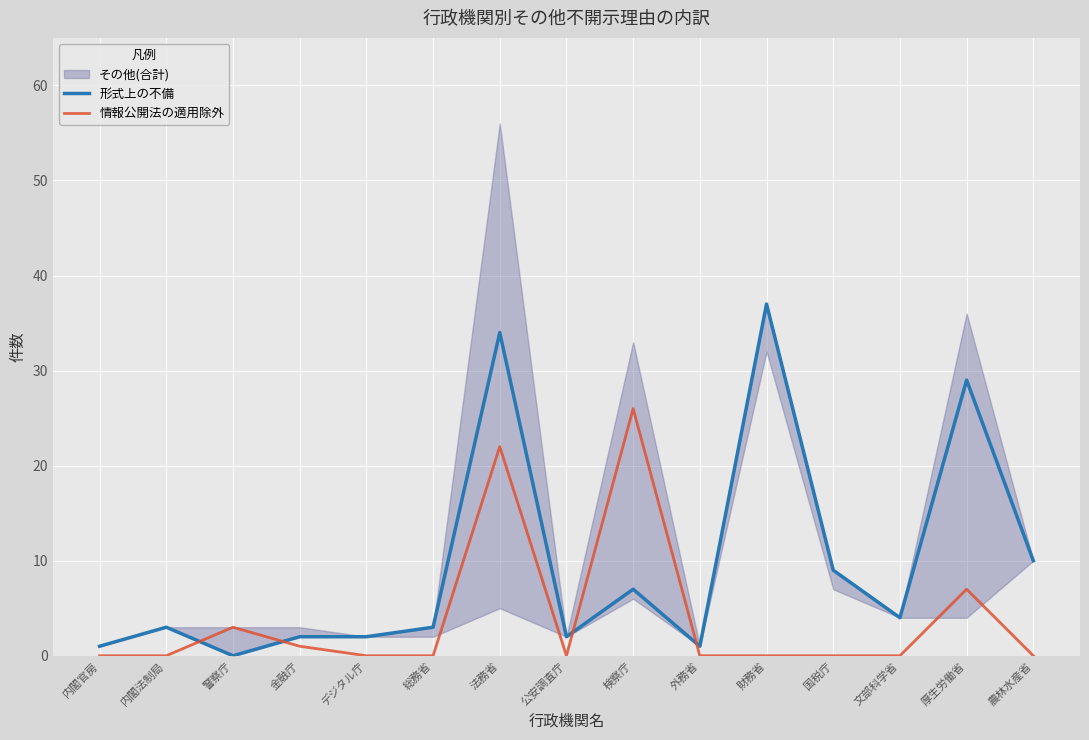

Which category has the highest value in the 情報公開法の適用除外 series?

検察庁